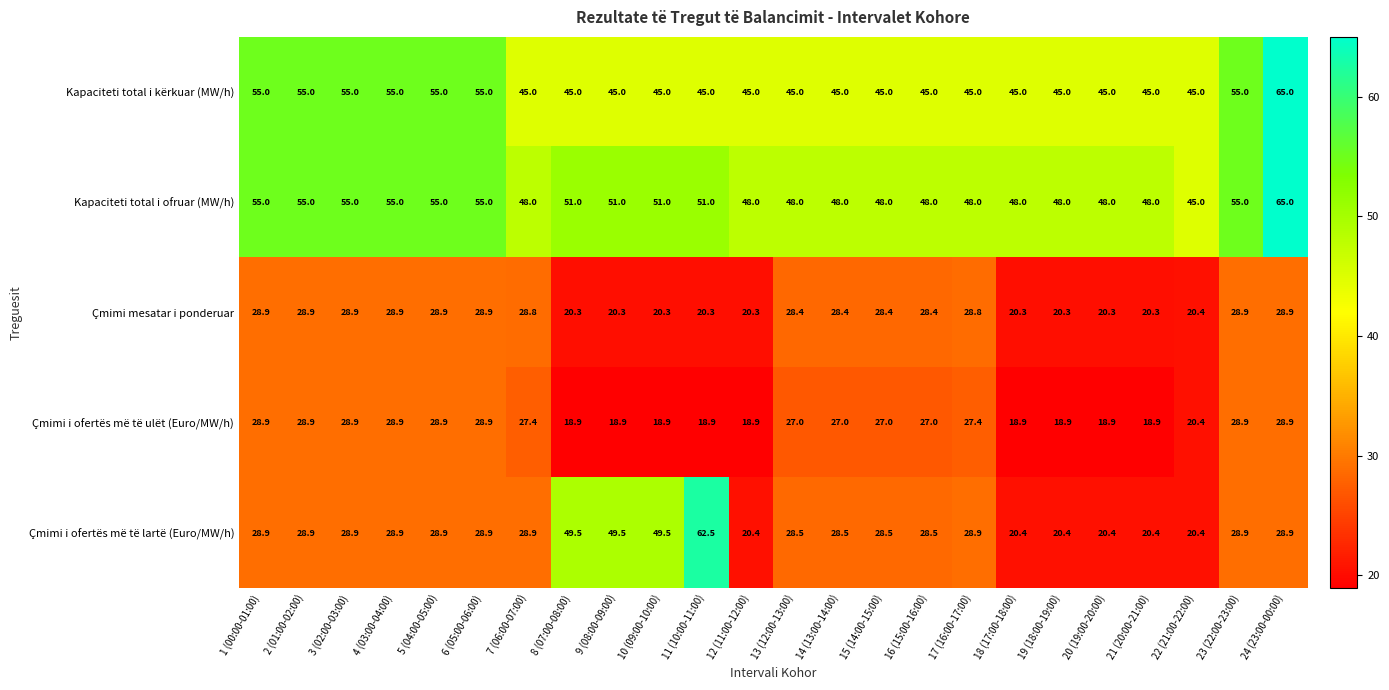

What is the sum of all Kapaciteti total i ofruar (MW/h) values?

1227.0